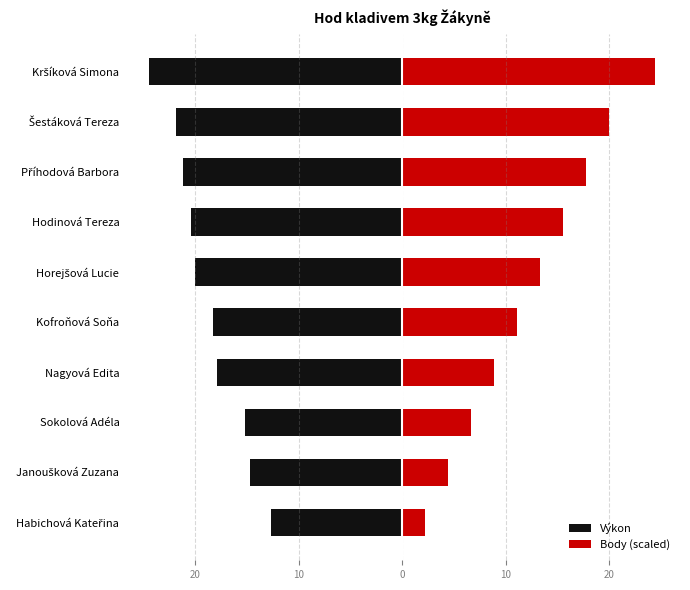

The value of Výkon at Sokolová Adéla is -15.2. True or false?

True